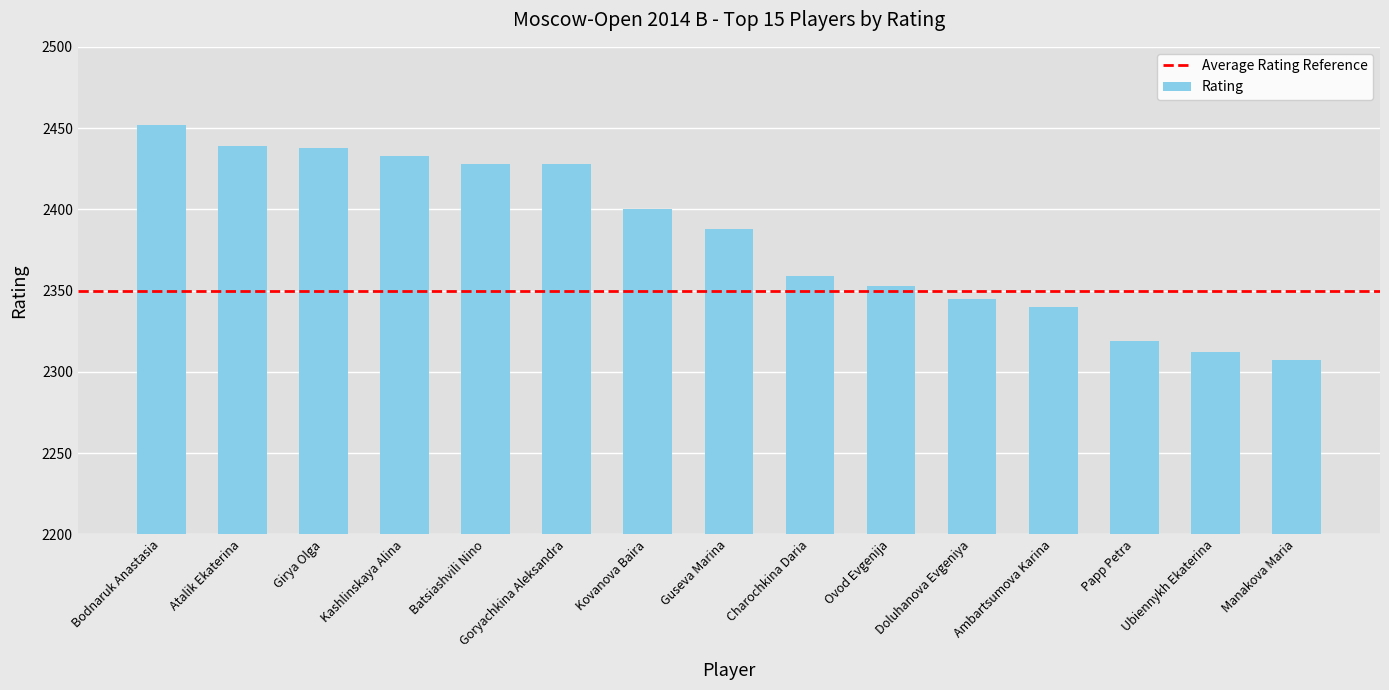

What is the label of the 11th bar from the left?

Doluhanova Evgeniya